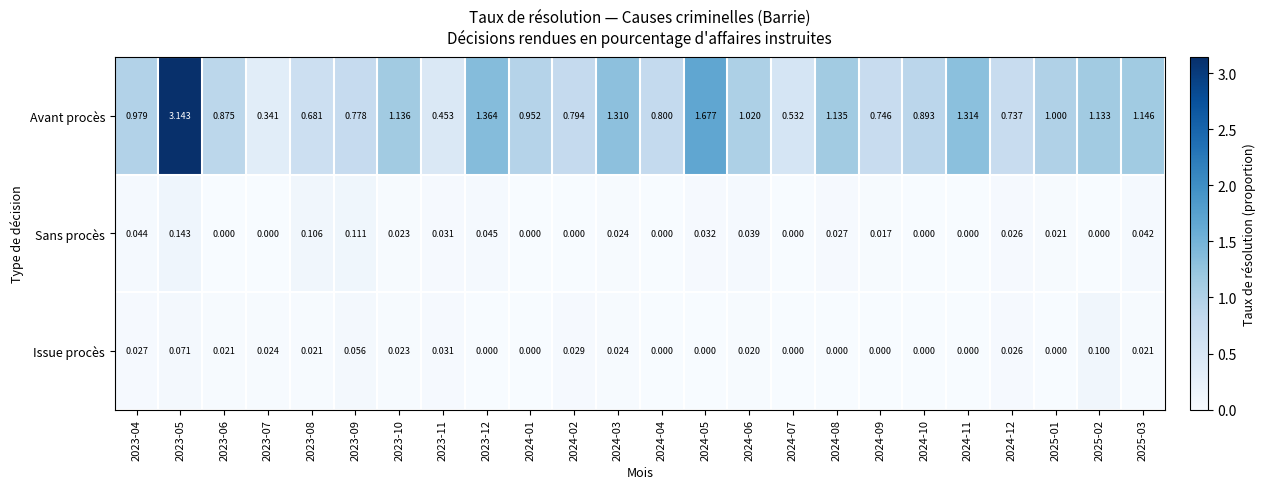

Which series has the widest spread of values?

Avant procès